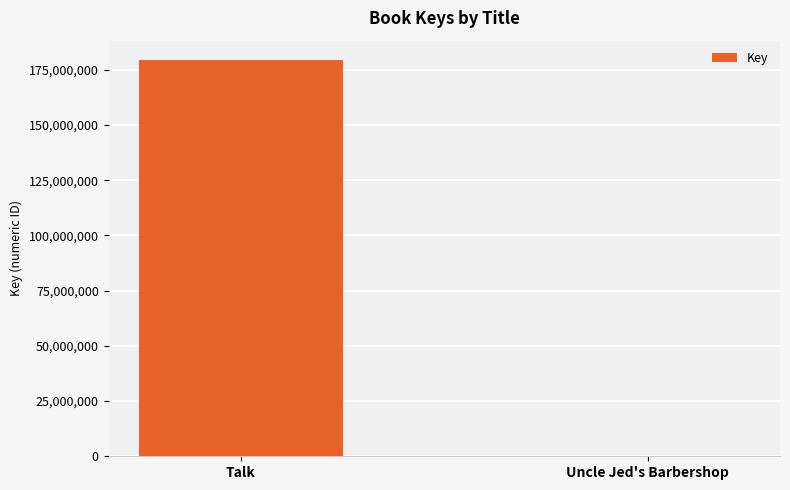

Count the values in the range 326036 to 179209030.

2